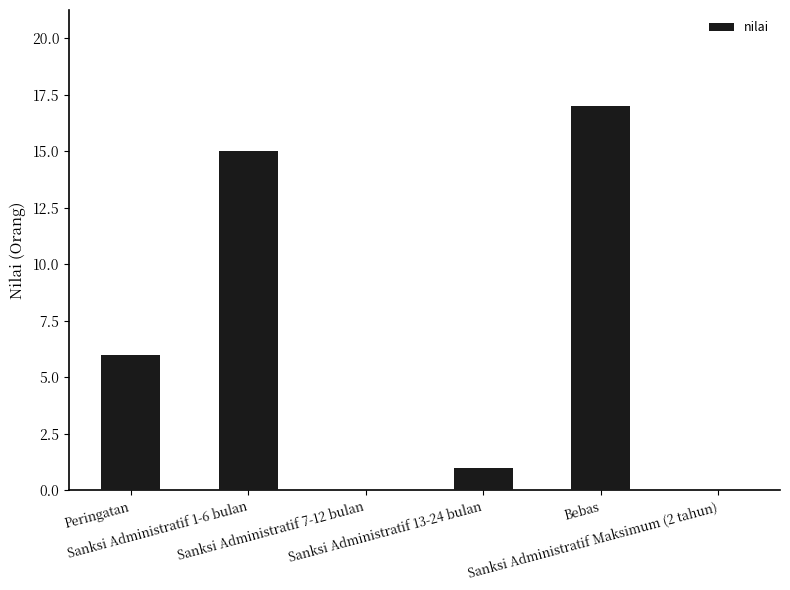

Reading left to right, what are all the values shown in this chart?

6	15	0	1	17	0